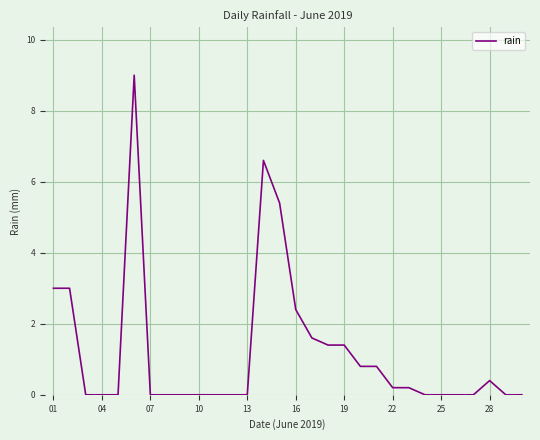

What is the difference between the maximum and minimum values?

9.0